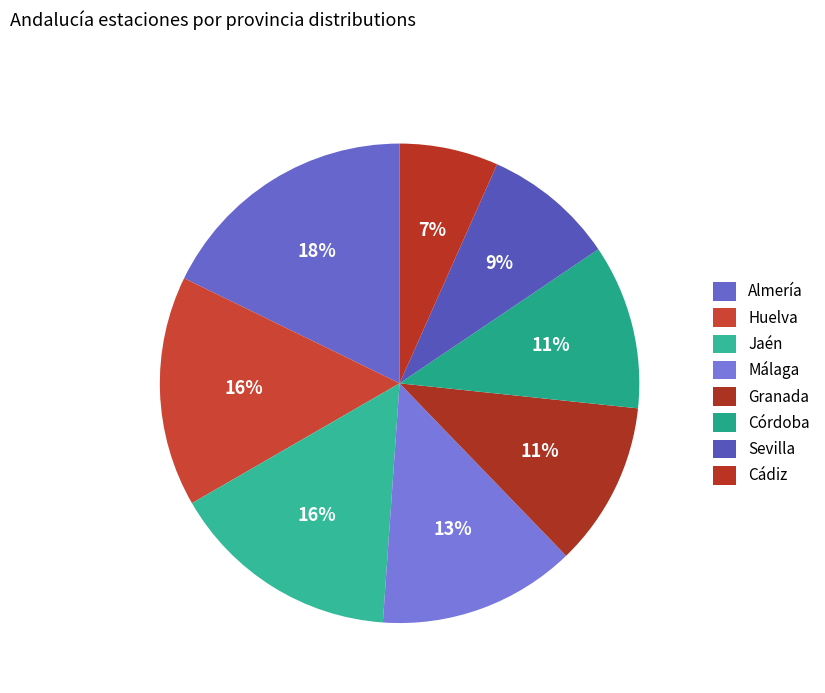

To the nearest percent, what is the difference between the largest and smallest slice percentages?

11%